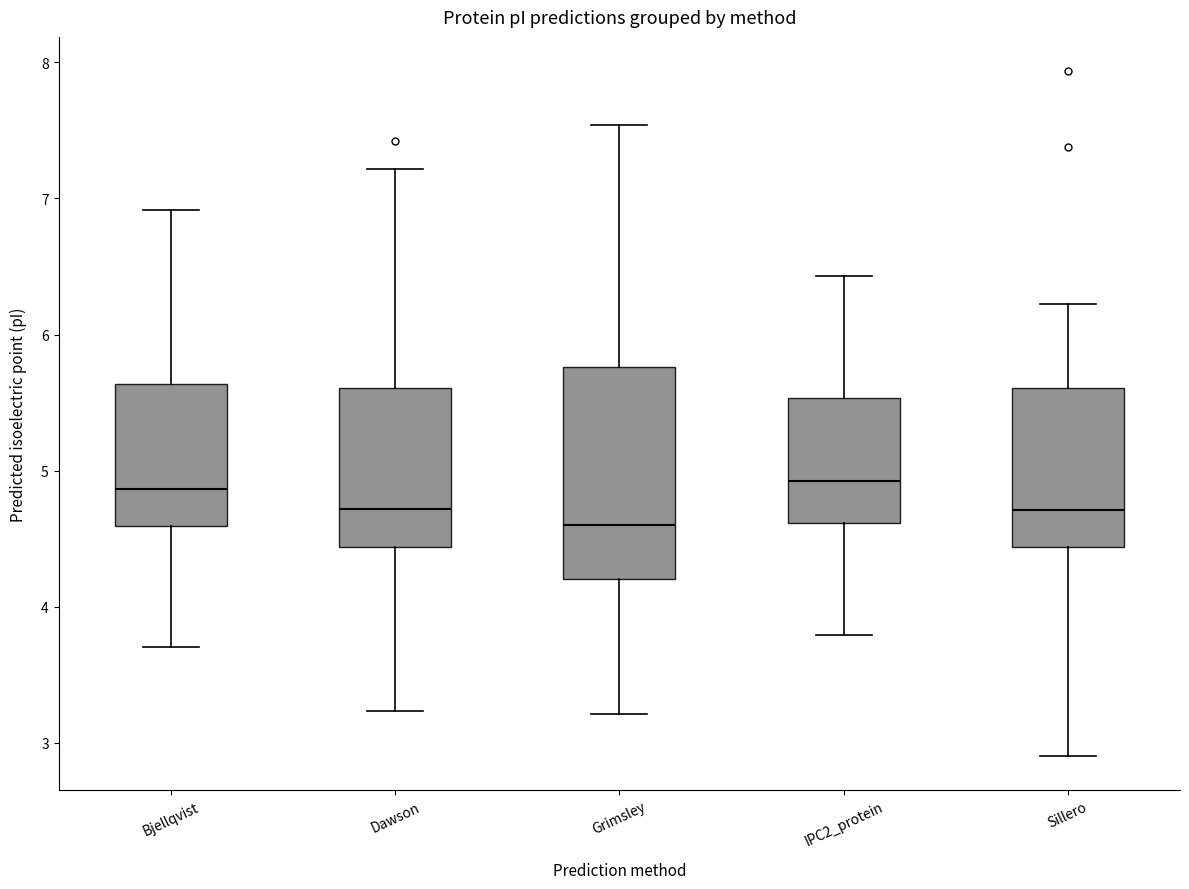

Reading left to right, read every box against the y-axis: the position of its median line, the range the box covers, and the ends of its whiskers. The values are not printed on the chart, so give them approximately, as read against the axis.

Bjellqvist: median 4.9, box 4.6 to 5.6, whiskers 3.7 to 6.9
Dawson: median 4.7, box 4.4 to 5.6, whiskers 3.2 to 7.2
Grimsley: median 4.6, box 4.2 to 5.8, whiskers 3.2 to 7.5
IPC2_protein: median 4.9, box 4.6 to 5.5, whiskers 3.8 to 6.4
Sillero: median 4.7, box 4.4 to 5.6, whiskers 2.9 to 6.2